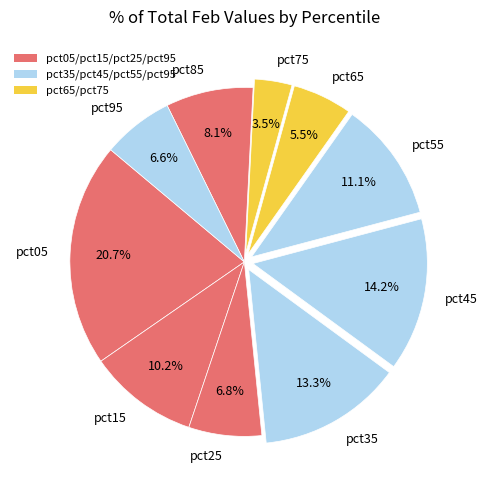

Does pct35 account for over 50% of the chart?

No